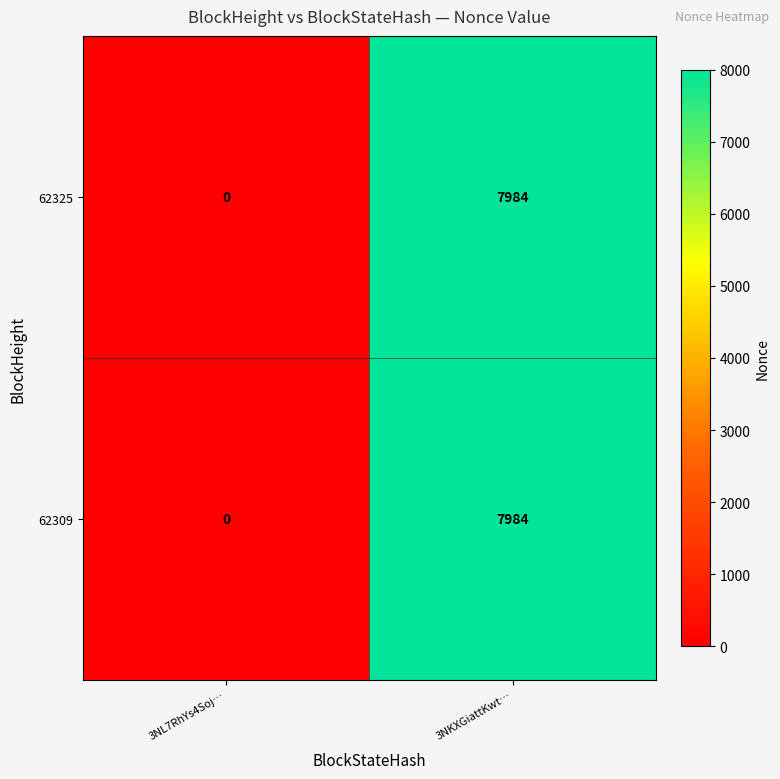

What is the sum of all 62309 values?

7984